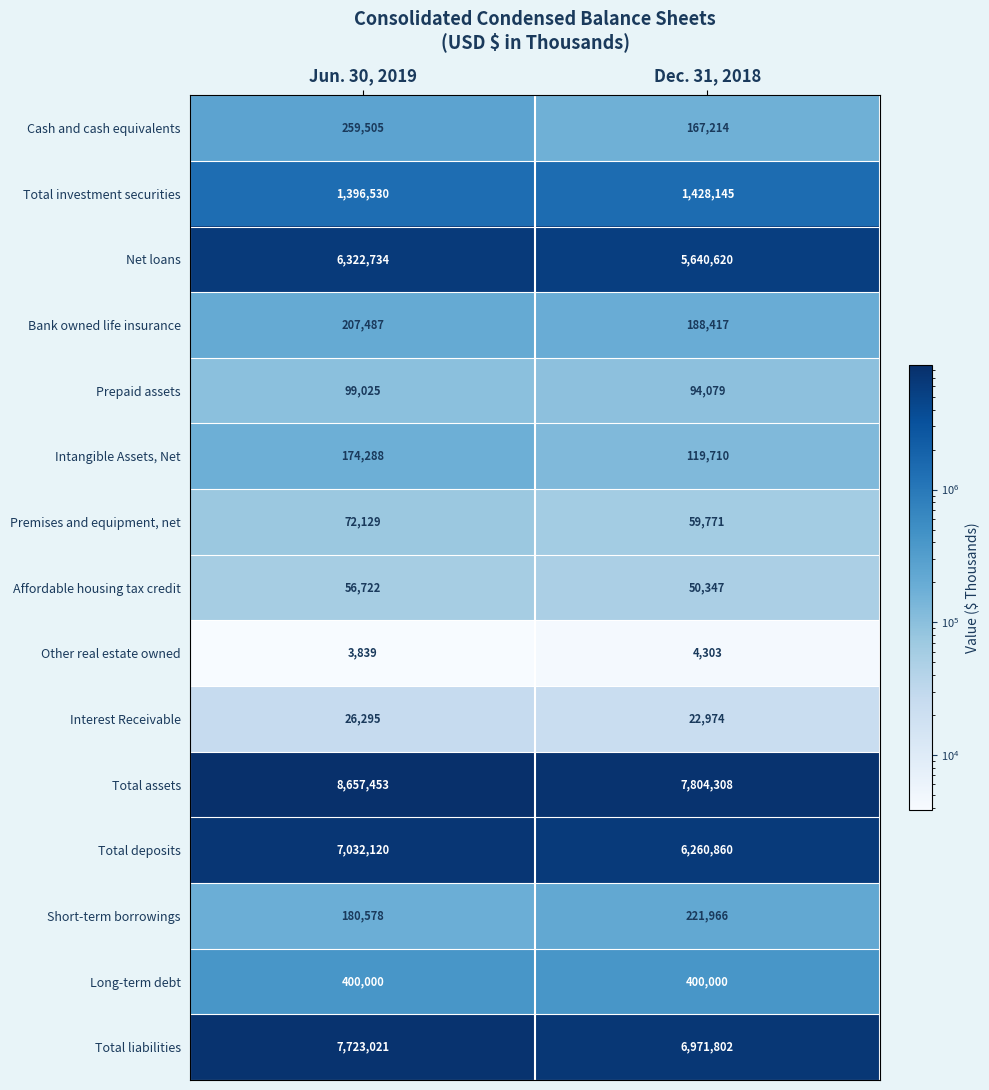

Reading right to left, list all the values displayed in this chart.

Cash and cash equivalents: 167214	259505
Total investment securities: 1428145	1396530
Net loans: 5640620	6322734
Bank owned life insurance: 188417	207487
Prepaid assets: 94079	99025
Intangible Assets, Net: 119710	174288
Premises and equipment, net: 59771	72129
Affordable housing tax credit: 50347	56722
Other real estate owned: 4303	3839
Interest Receivable: 22974	26295
Total assets: 7804308	8657453
Total deposits: 6260860	7032120
Short-term borrowings: 221966	180578
Long-term debt: 400000	400000
Total liabilities: 6971802	7723021